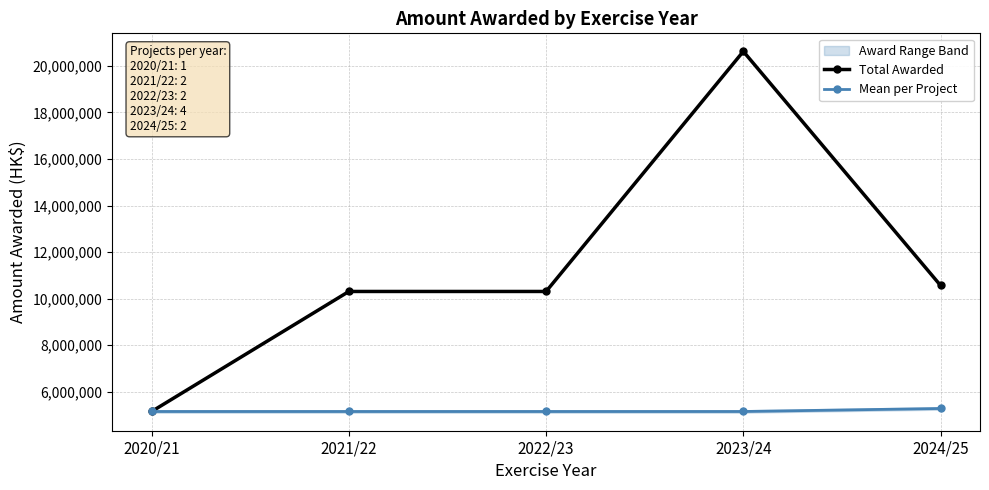

What is the smallest value displayed?

5155380